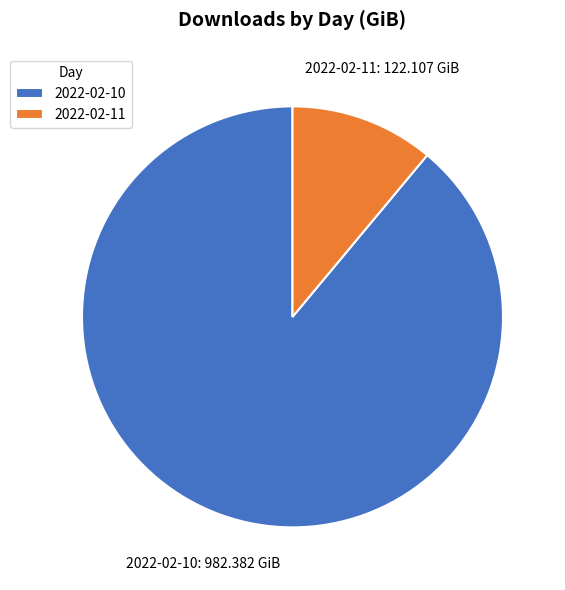

Combined, do 2022-02-11 and 2022-02-10 account for over 50%?

Yes